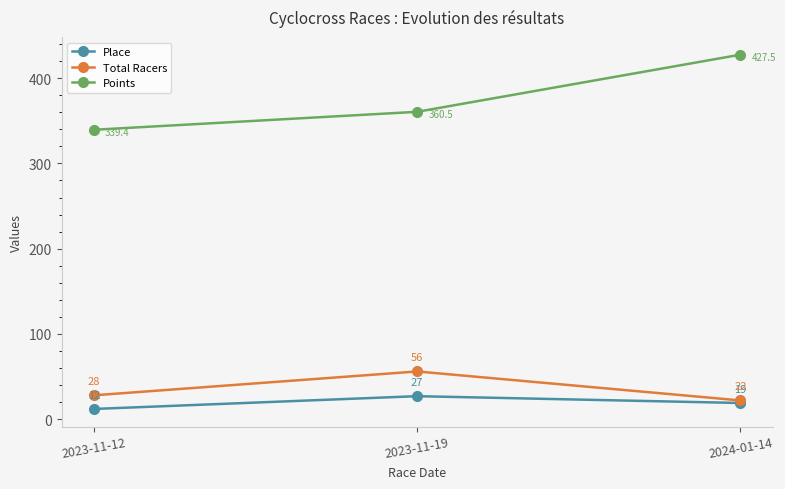

The Points series shows 339.4 at 2023-11-12. True or false?

True